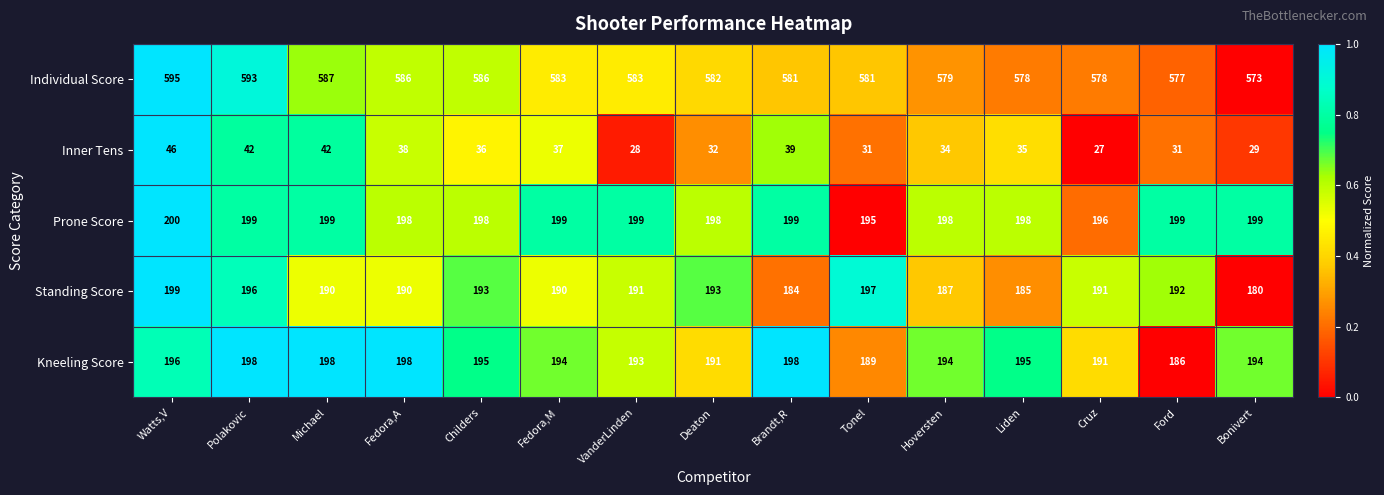

Count the Prone Score values in the range 198 to 199.

12